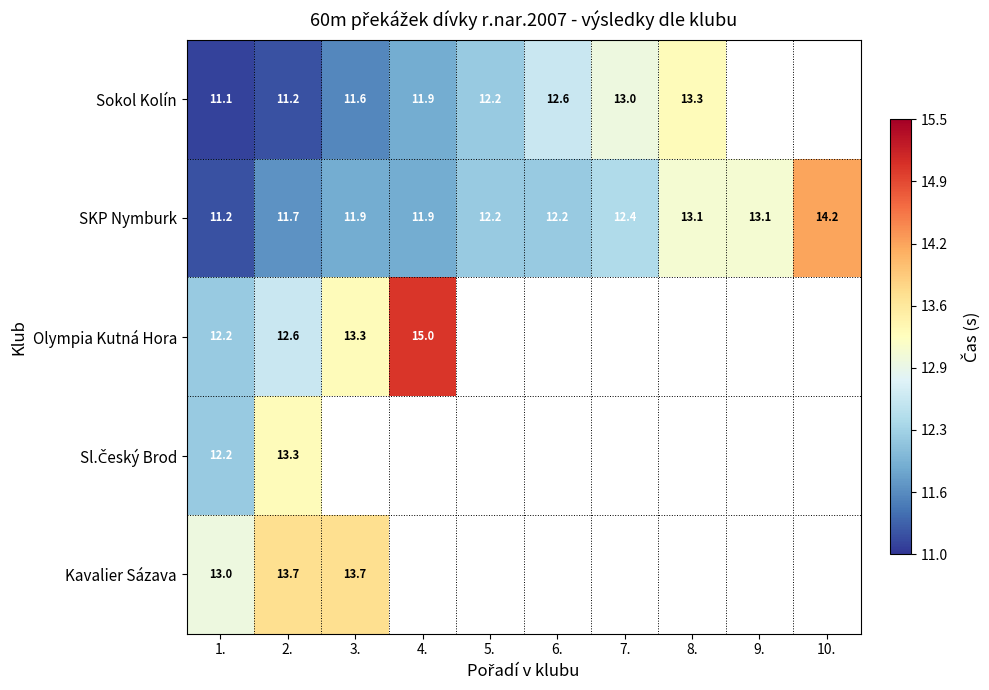

At which label does SKP Nymburk first exceed 12?

5.